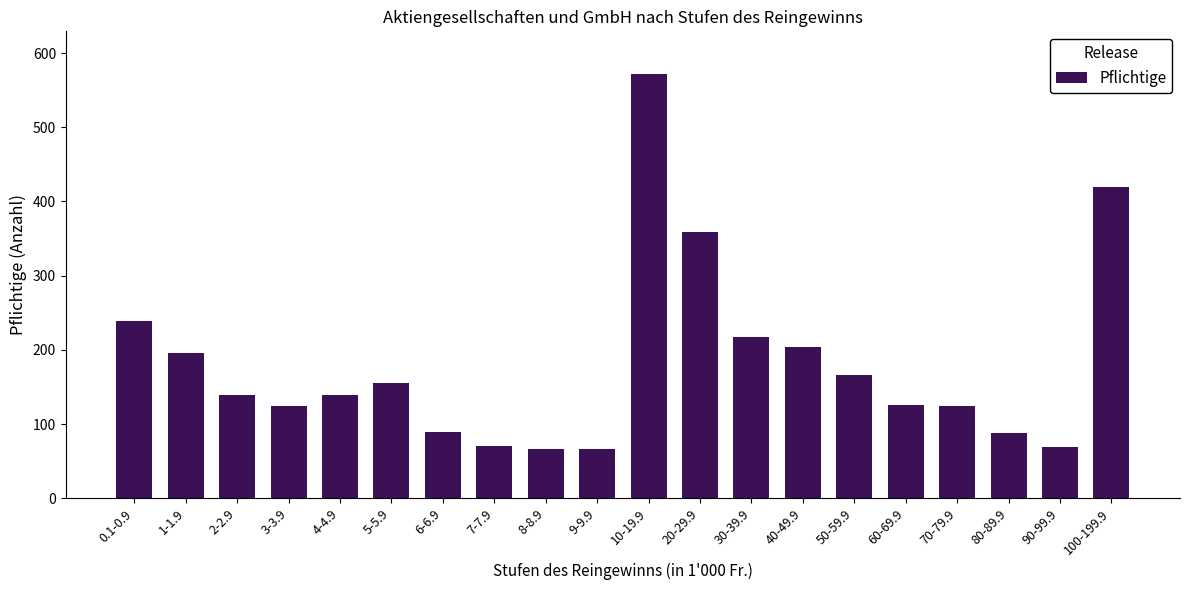

What is the value of the 17th bar from the left?

124